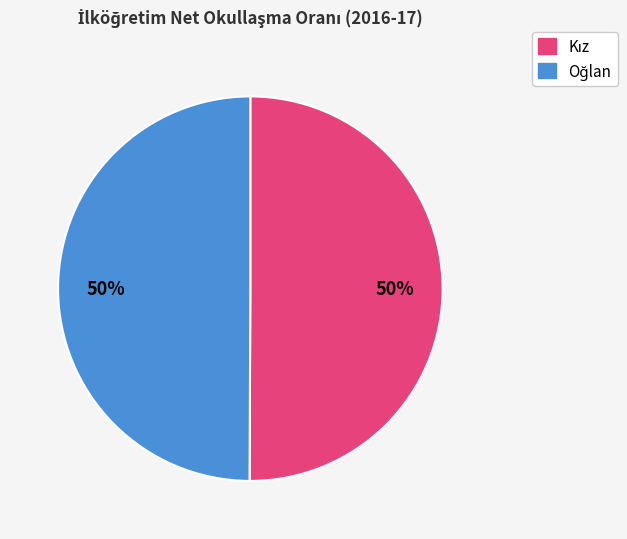

To the nearest percent, what is the average slice percentage?

50%